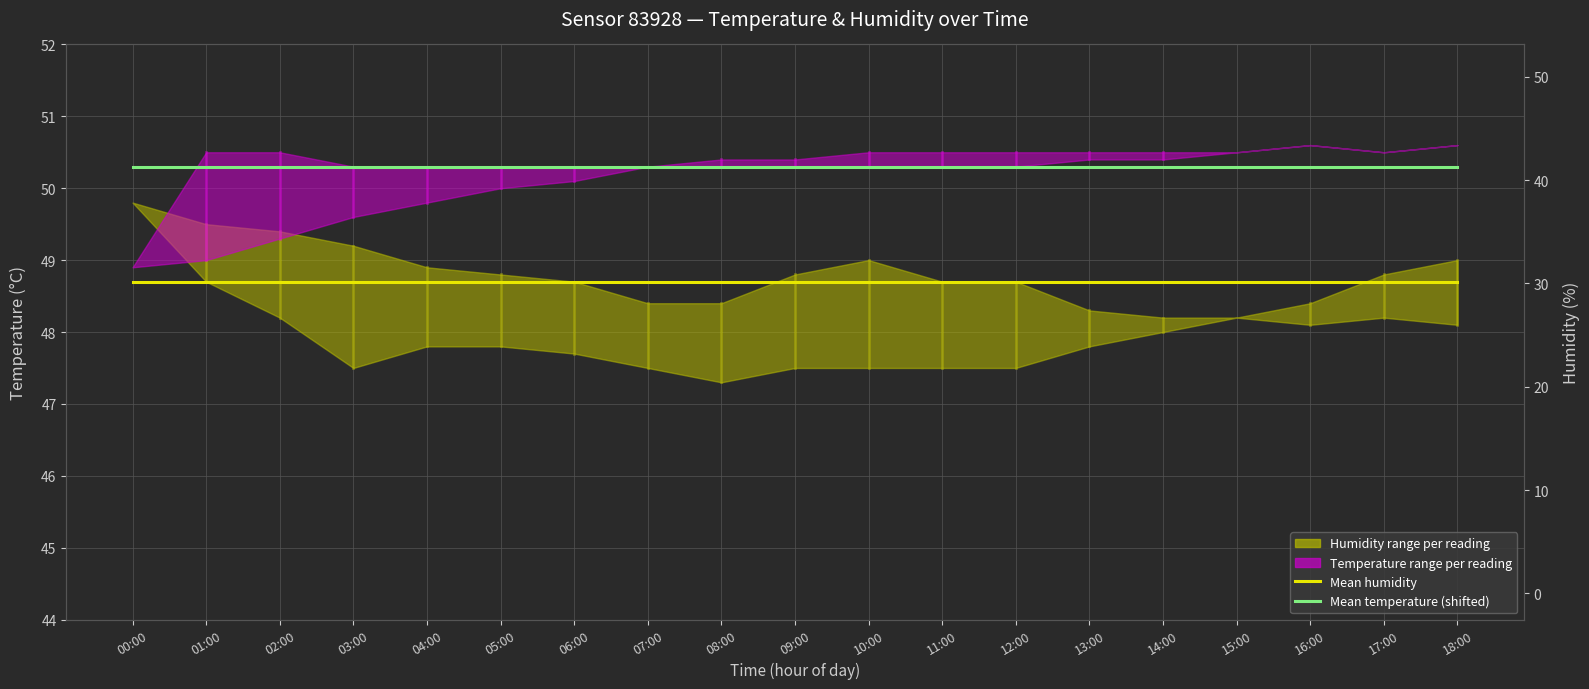

How many lines are shown in the chart?

2